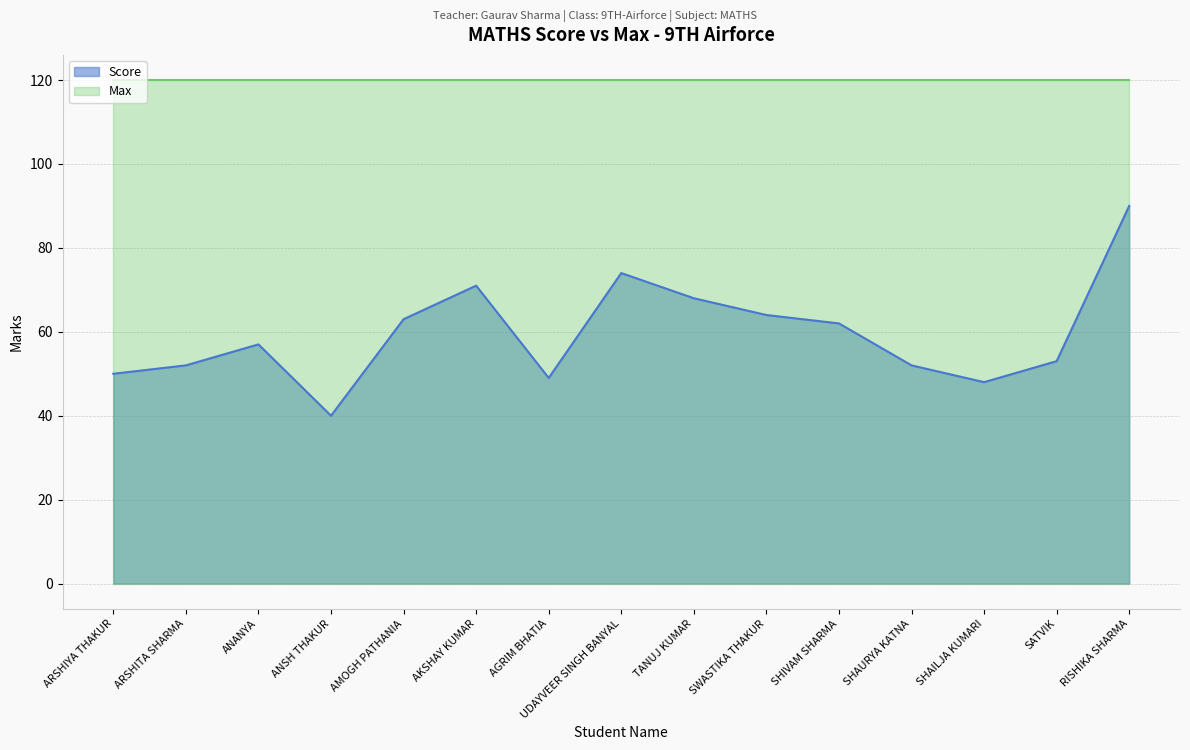

What is the minimum value shown in the chart?

40